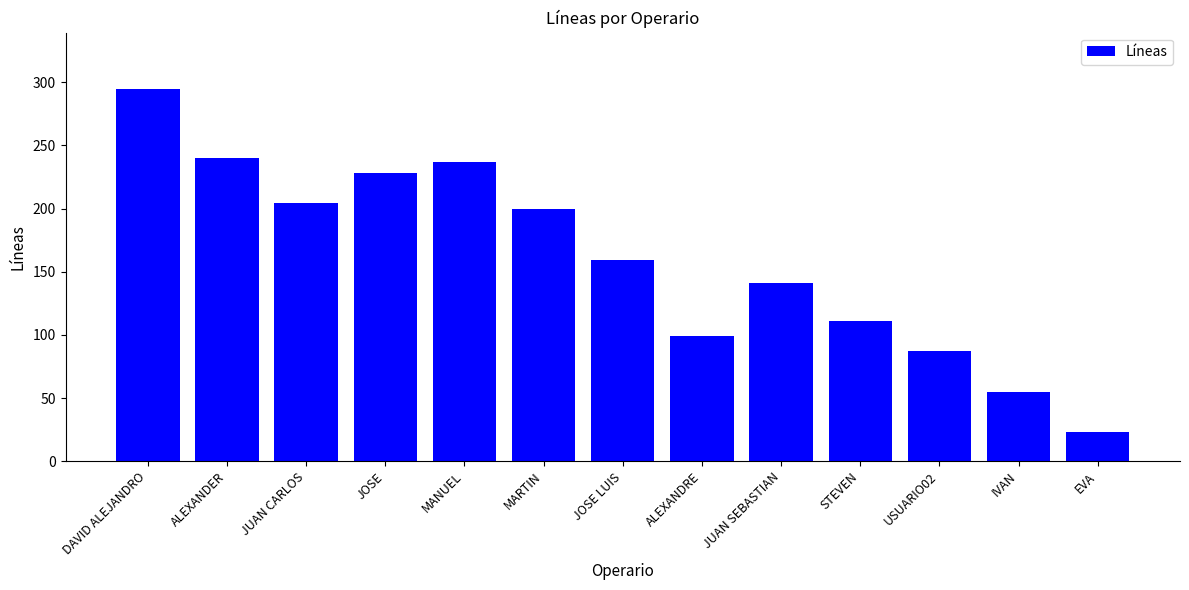

Does the chart contain any negative values?

No